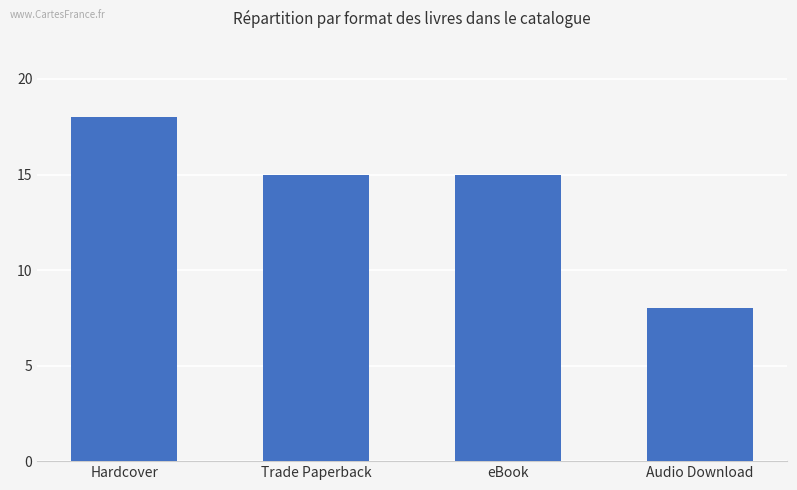

What is the sum of all values?

56